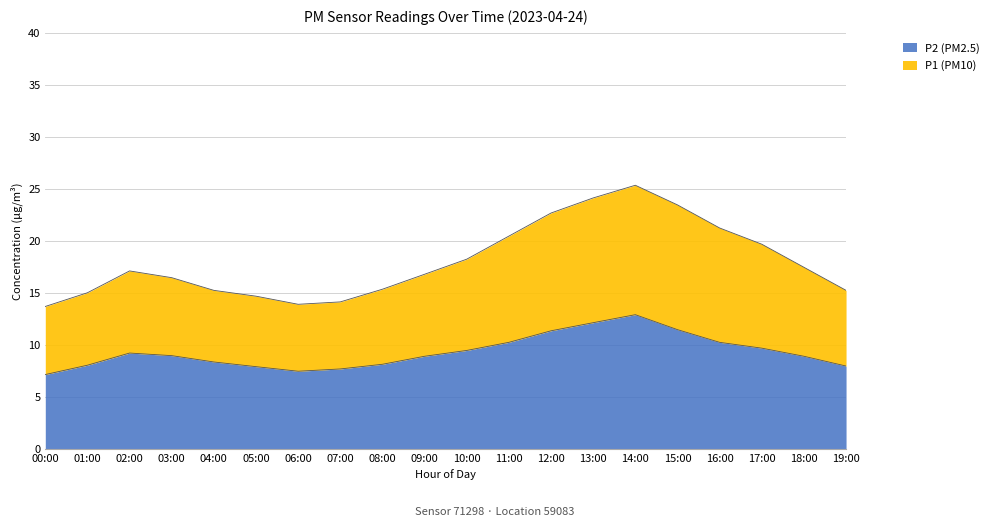

What is the difference between the maximum and minimum values in the P1 series?

11.7